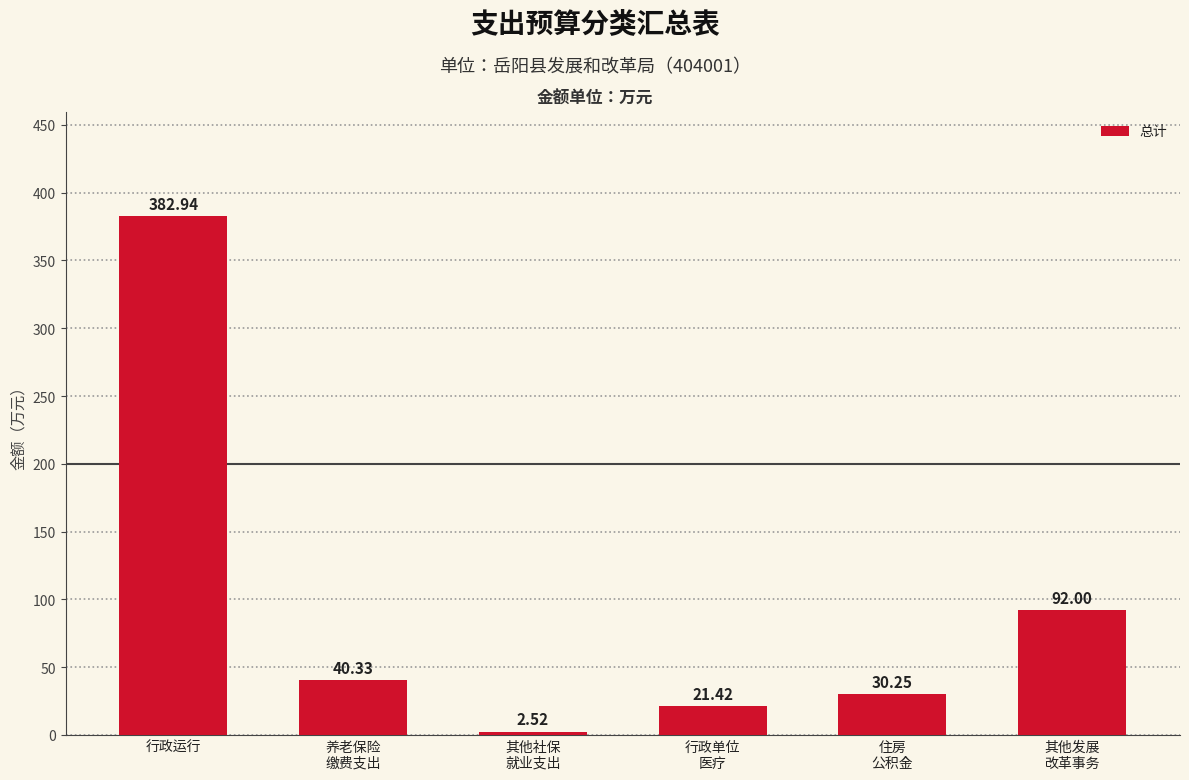

List the labels in order of value, smallest first.

其他社保
就业支出, 行政单位
医疗, 住房
公积金, 养老保险
缴费支出, 其他发展
改革事务, 行政运行